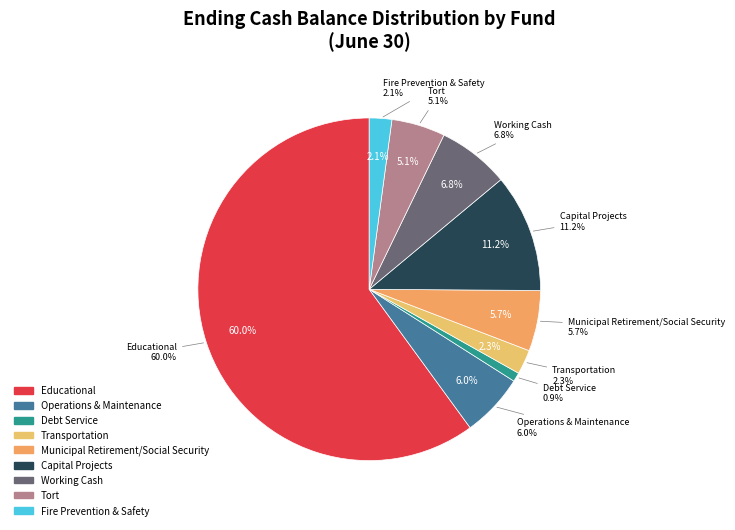

Does Capital Projects represent more than half of the total?

No